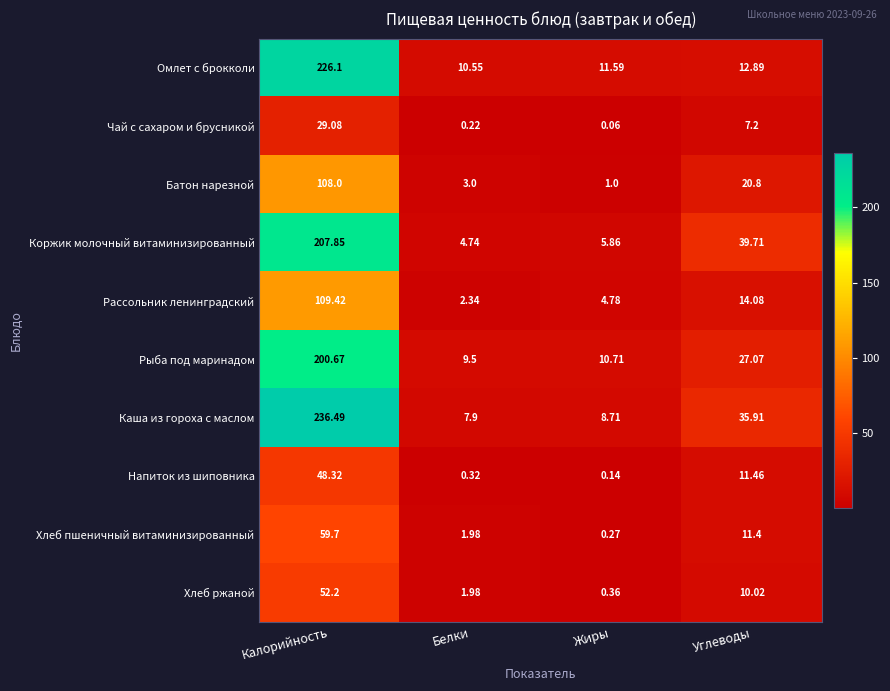

What is the spread (max minus min) of values at Углеводы?

32.5